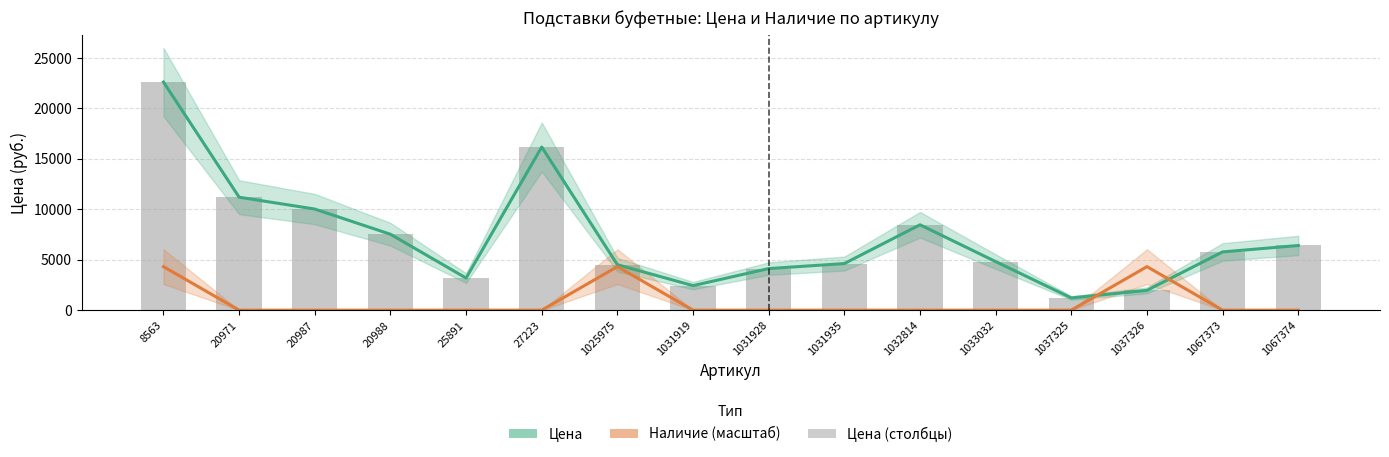

Which series has the largest total across all categories?

Цена